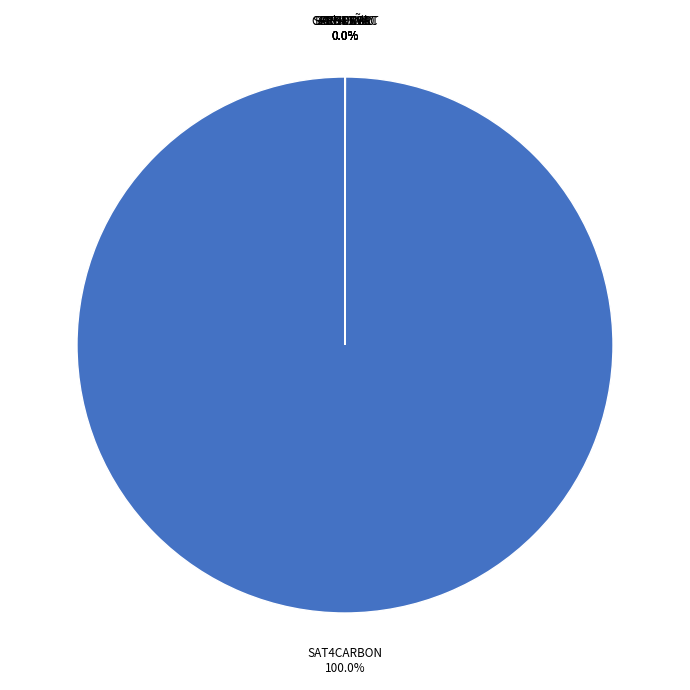

To the nearest percent, what is the average slice percentage?

12%